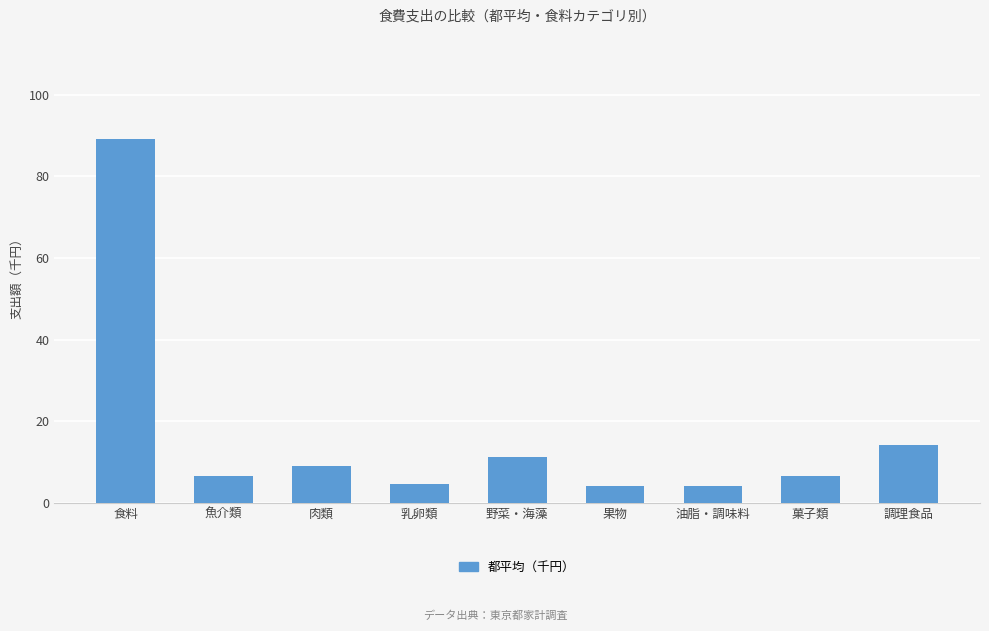

How many series are shown in this chart?

1